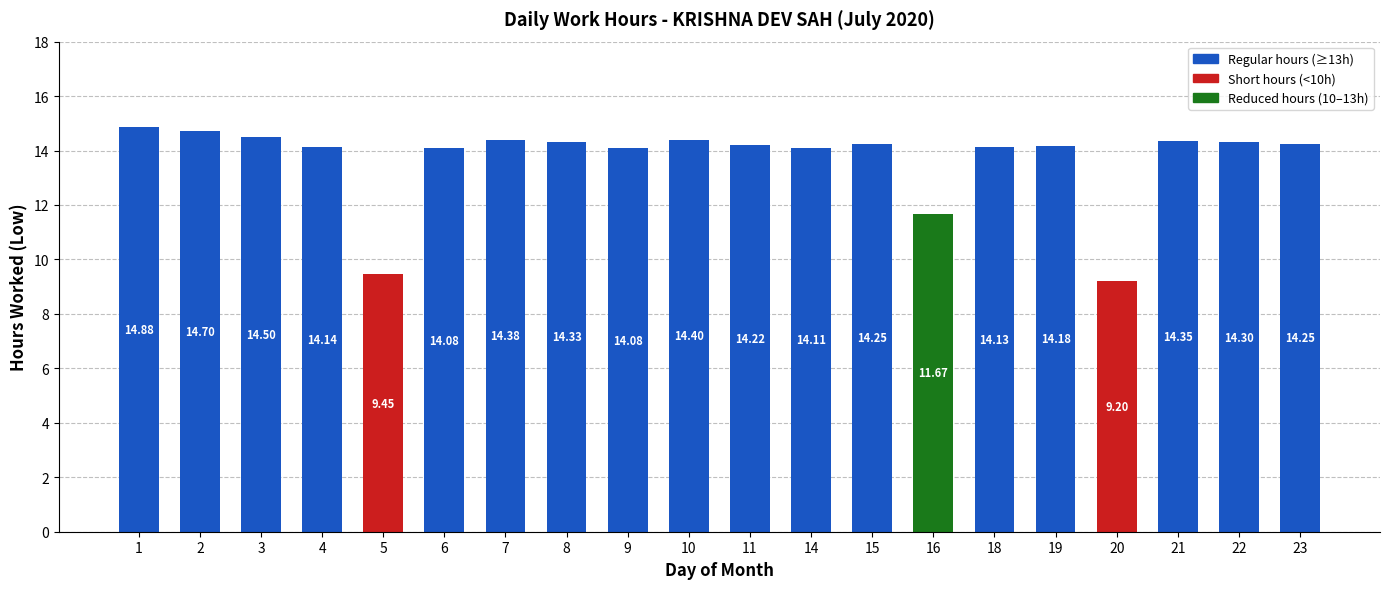

How many categories are shown in the chart?

20